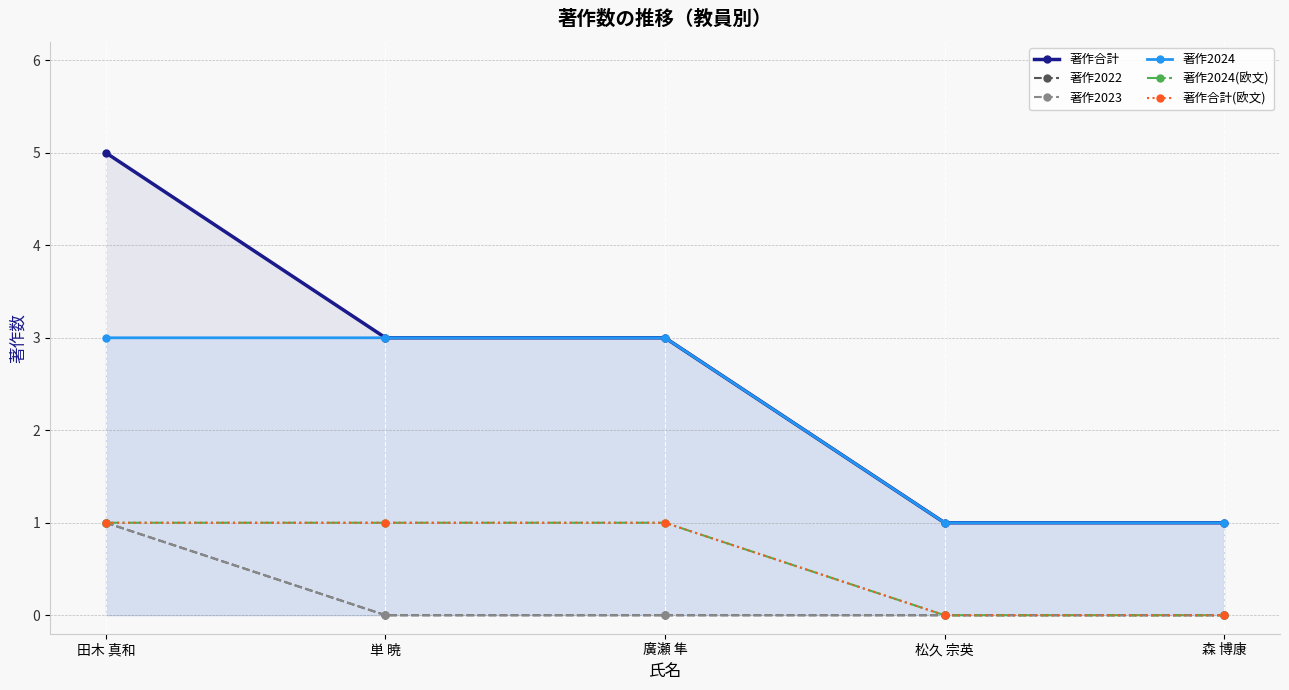

Reading right to left, what are all the values shown in this chart?

著作合計: 森 博康=1	松久 宗英=1	廣瀬 隼=3	単 暁=3	田木 真和=5
著作2022: 森 博康=0	松久 宗英=0	廣瀬 隼=0	単 暁=0	田木 真和=1
著作2023: 森 博康=0	松久 宗英=0	廣瀬 隼=0	単 暁=0	田木 真和=1
著作2024: 森 博康=1	松久 宗英=1	廣瀬 隼=3	単 暁=3	田木 真和=3
著作2024(欧文): 森 博康=0	松久 宗英=0	廣瀬 隼=1	単 暁=1	田木 真和=1
著作合計(欧文): 森 博康=0	松久 宗英=0	廣瀬 隼=1	単 暁=1	田木 真和=1